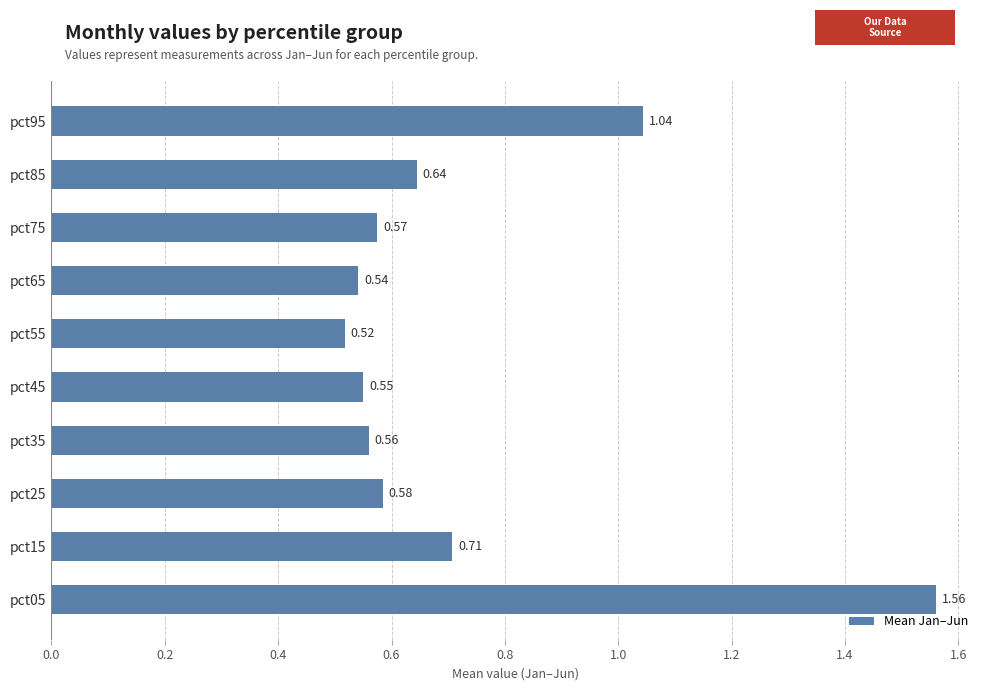

List the labels in order of value, smallest first.

pct55, pct65, pct45, pct35, pct75, pct25, pct85, pct15, pct95, pct05